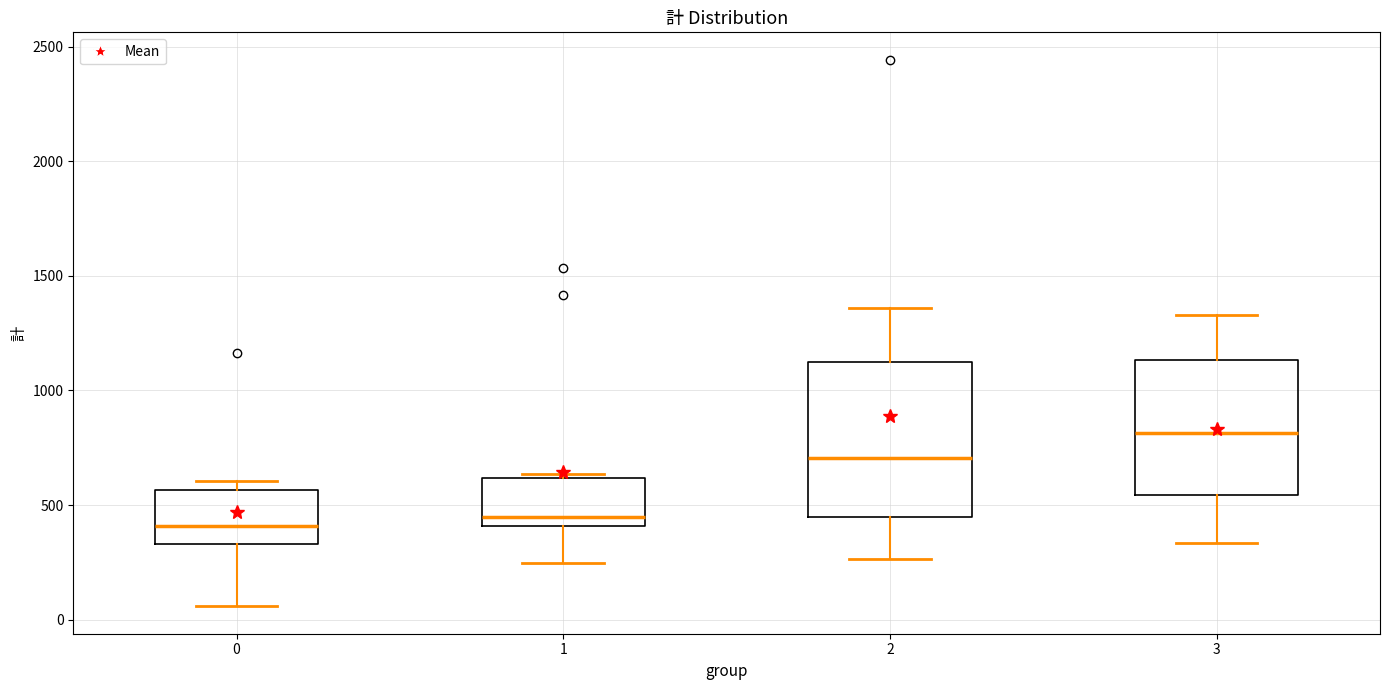

Reading left to right, read every box against the y-axis: the position of its median line, the range the box covers, and the ends of its whiskers. The values are not printed on the chart, so give them approximately, as read against the axis.

0: median 400, box 350 to 550, whiskers 50 to 600
1: median 450, box 400 to 600, whiskers 250 to 650
2: median 700, box 450 to 1100, whiskers 250 to 1350
3: median 800, box 550 to 1150, whiskers 350 to 1350